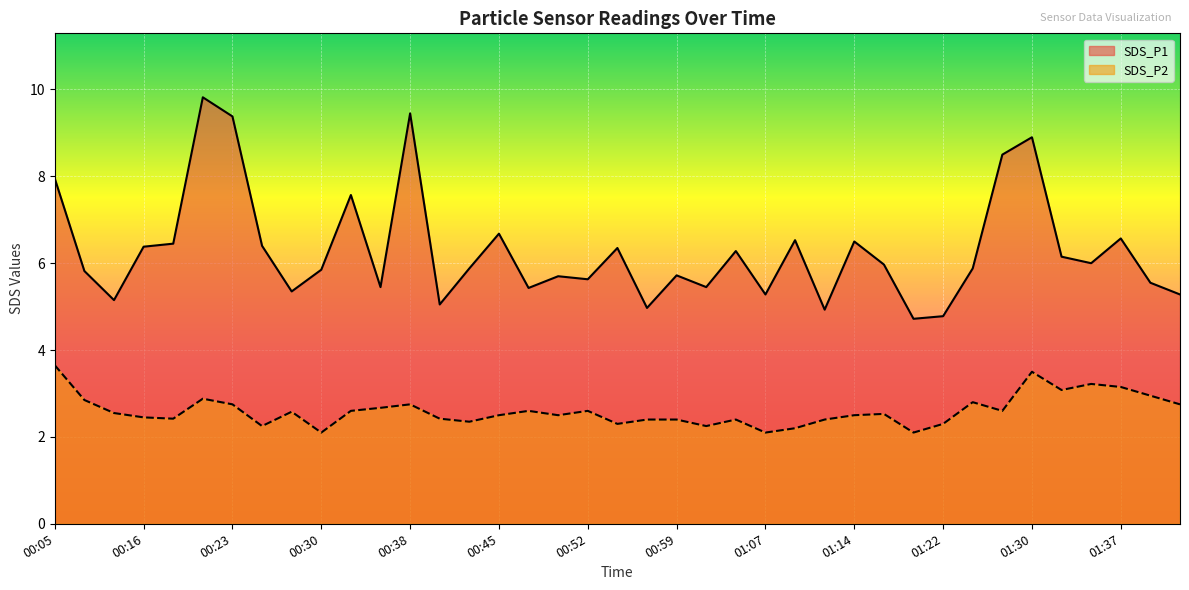

List the series in order of their overall mean, highest first.

SDS_P1, SDS_P2